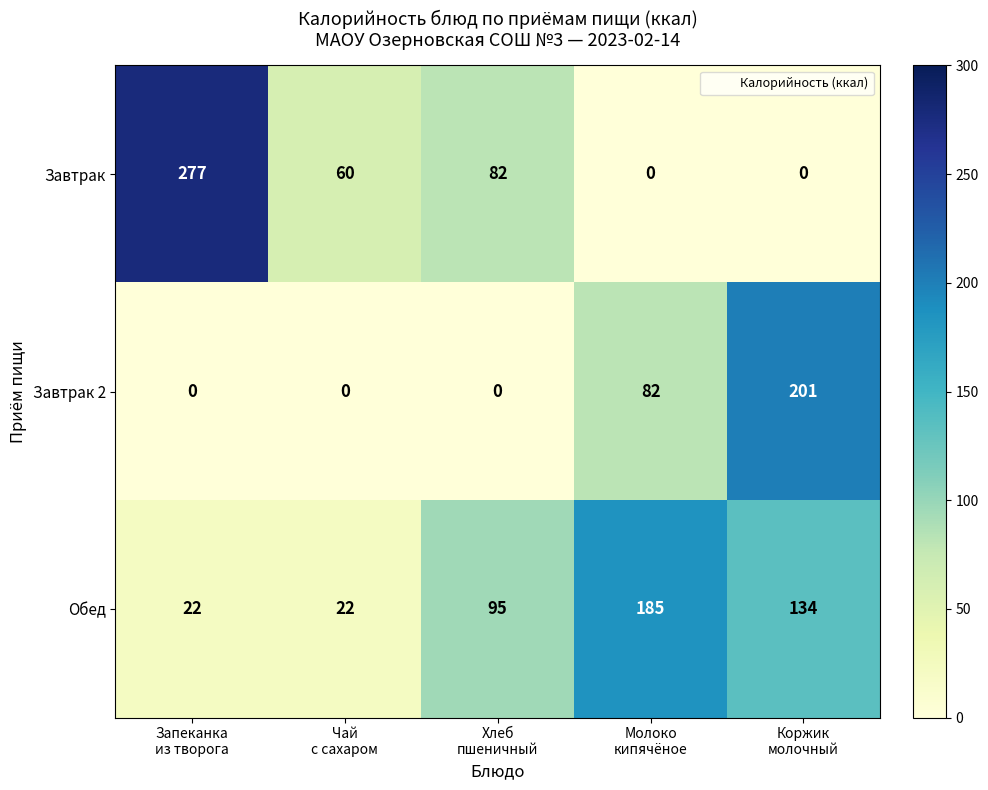

What is the average value of the Обед series?

92